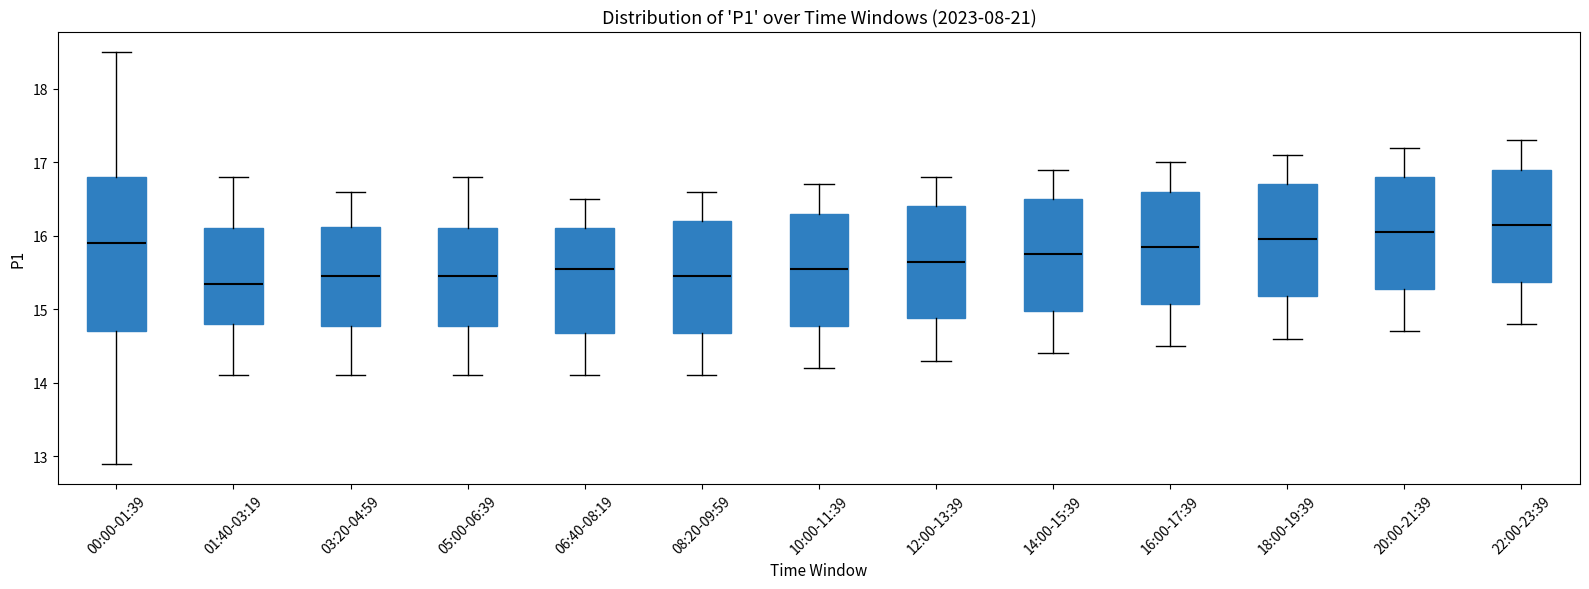

Comparing the boxes themselves (not the whiskers), which one is the tallest?

00:00-01:39